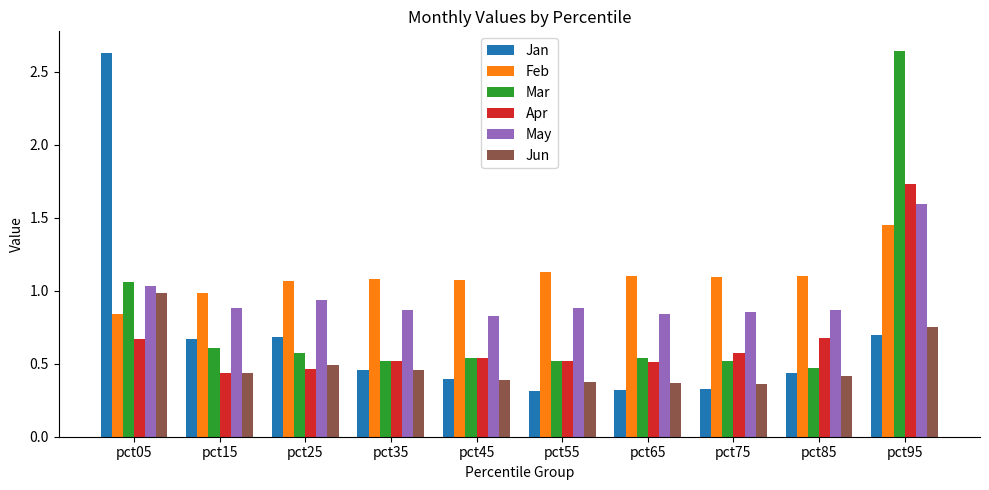

What is the difference between the maximum and minimum values in the Apr series?

1.3